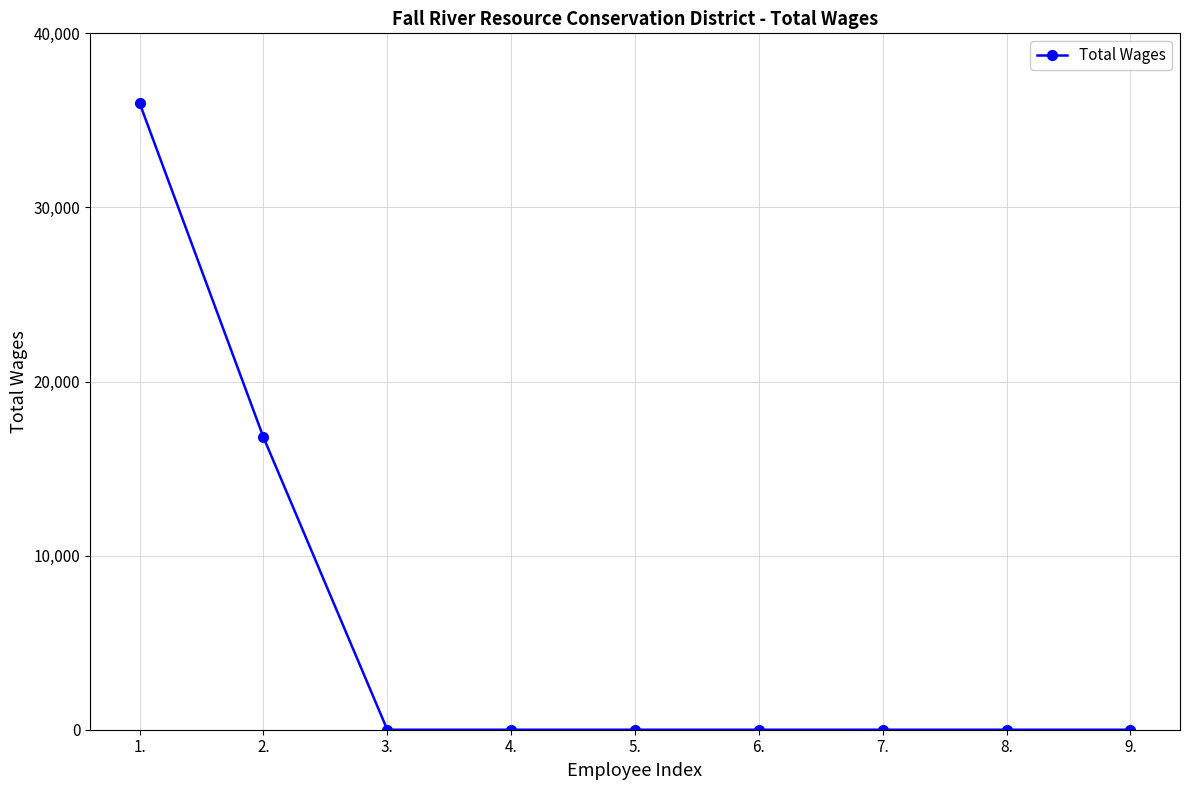

Count the number of values greater than 0.

2